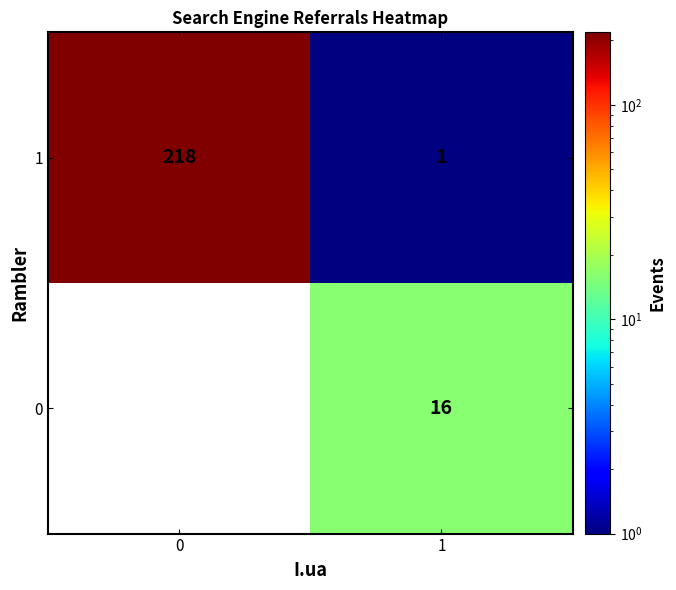

True or false: 0 has a value of 16 at 1.

True